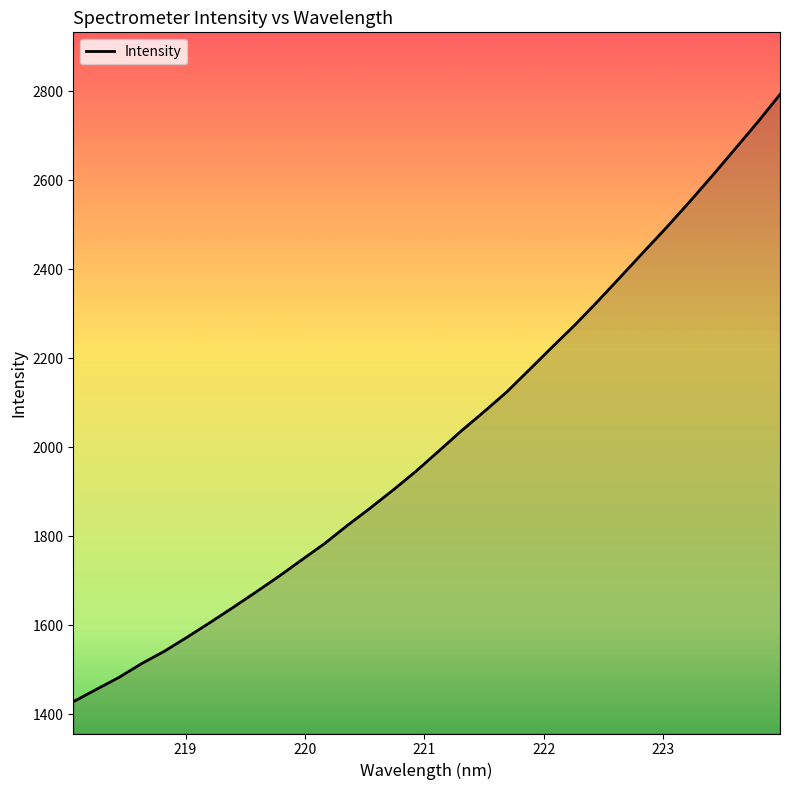

What is the maximum value shown in the chart?

2793.3